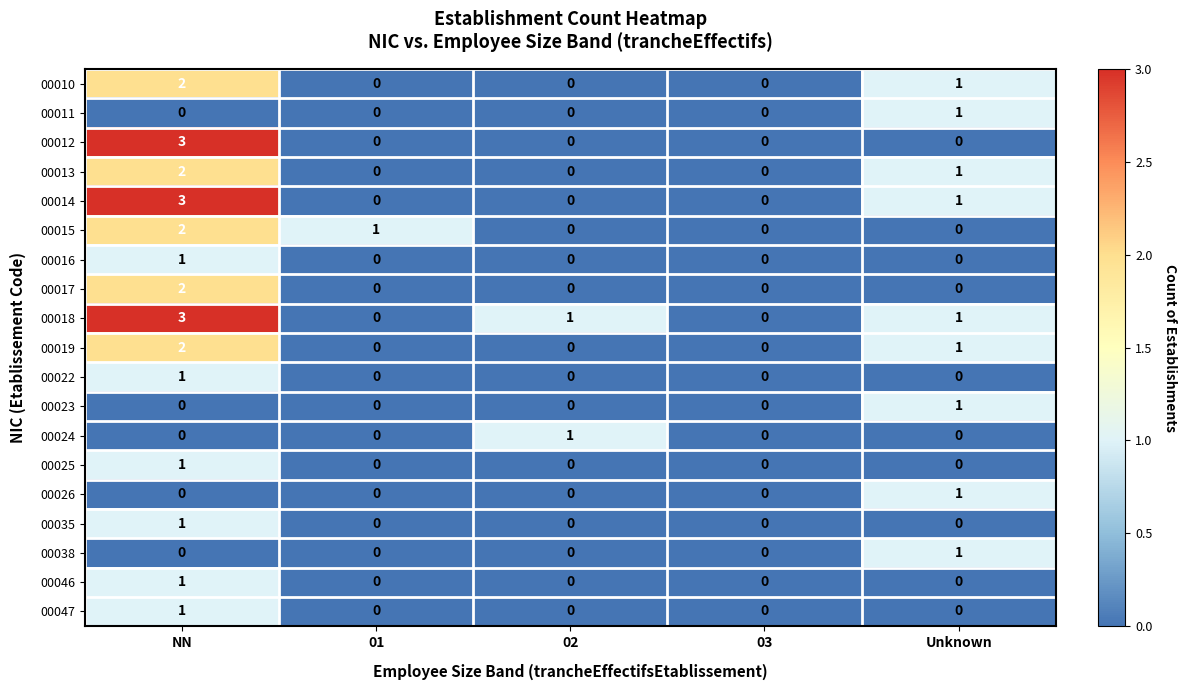

How many values in the 00035 series exceed 0?

1